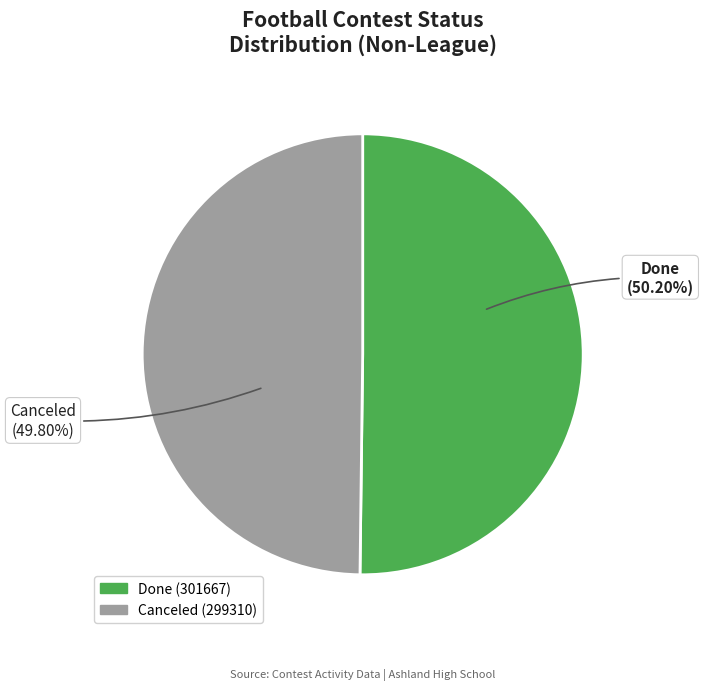

Approximately how many times larger is the value at Done compared to Canceled?

1.0